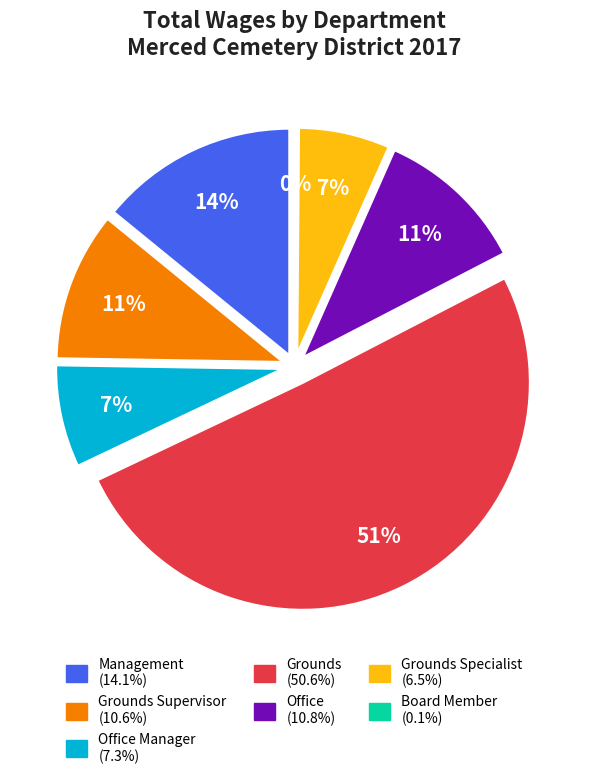

True or false: Office accounts for 6% of the total.

False